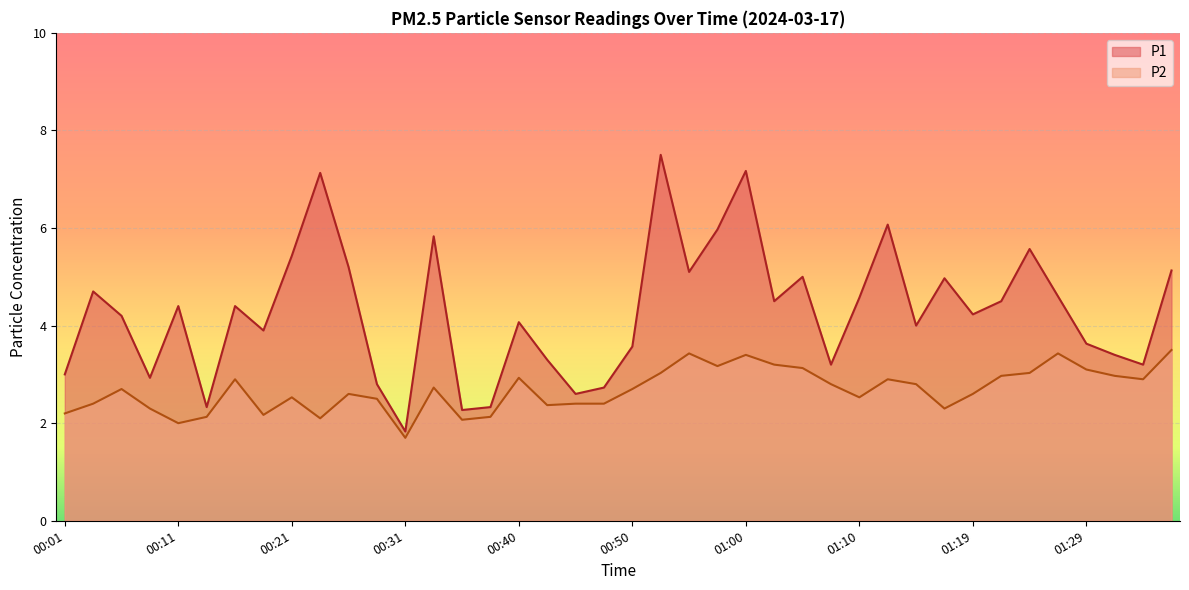

True or false: P1 and P2 cross at least once.

False